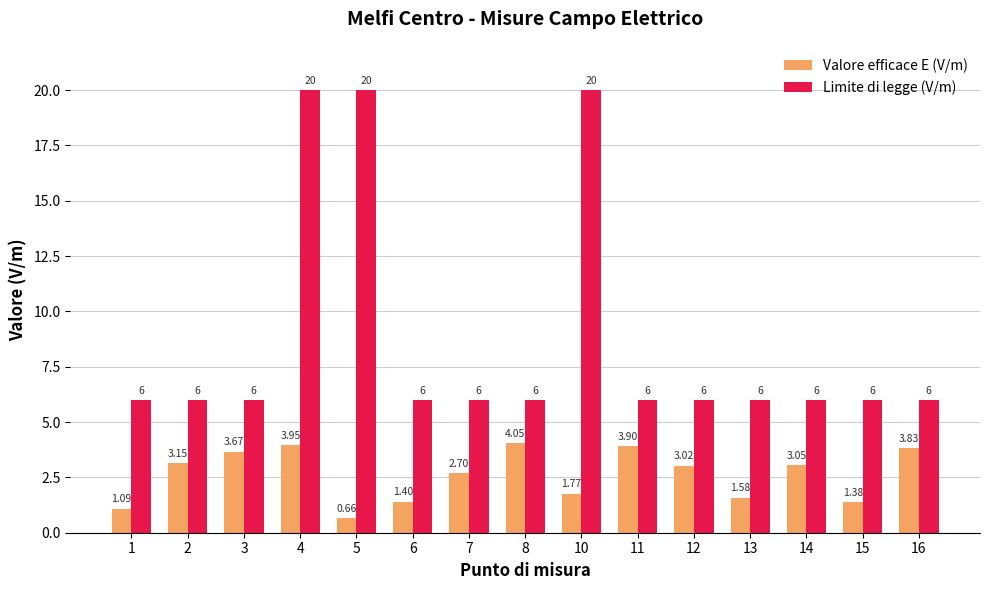

Is the value of Valore efficace E (V/m) at 11 greater than the value of Limite di legge (V/m) at 13?

No